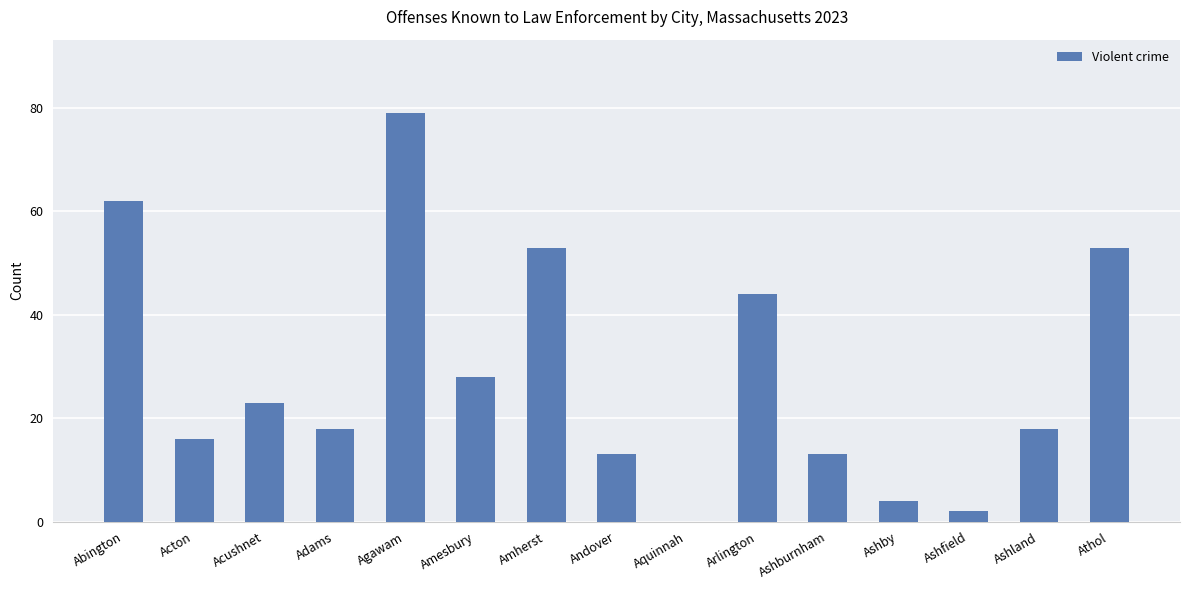

The value at Andover is 3. True or false?

False